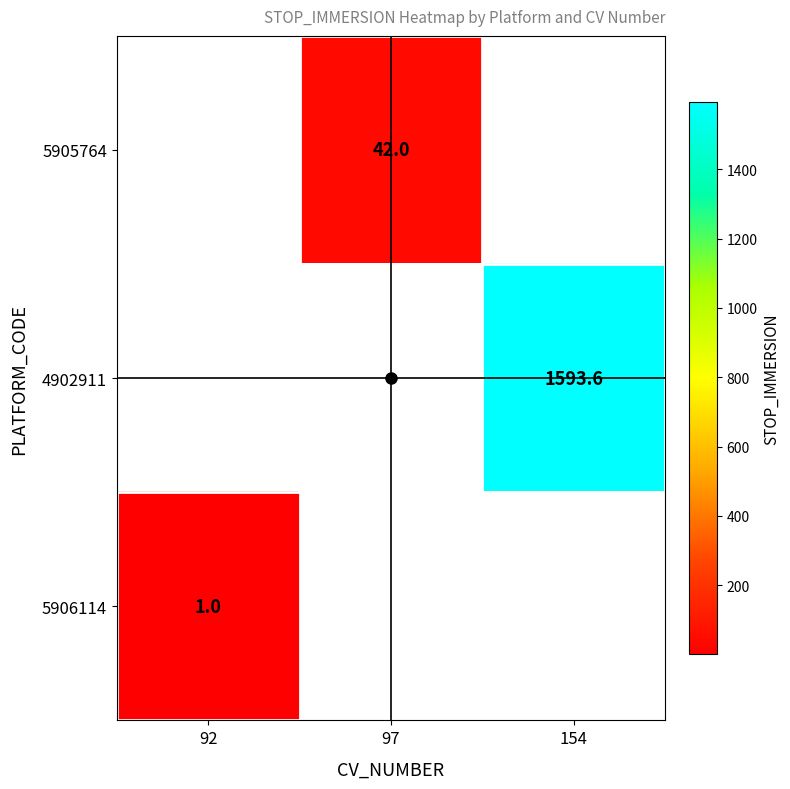

What is the greatest value displayed?

1593.6